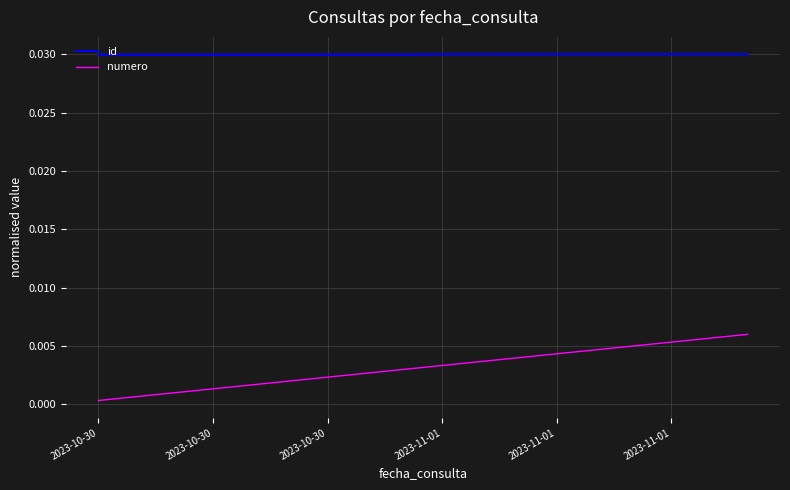

True or false: id and numero cross at least once.

False